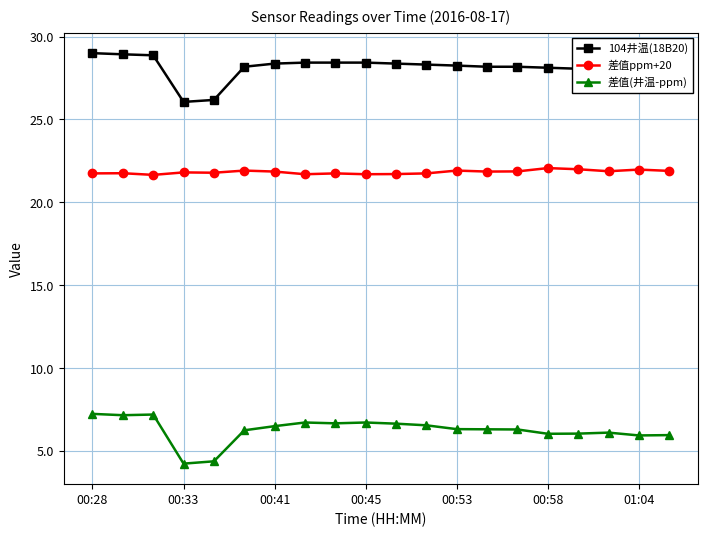

What is the greatest value displayed?

29.0